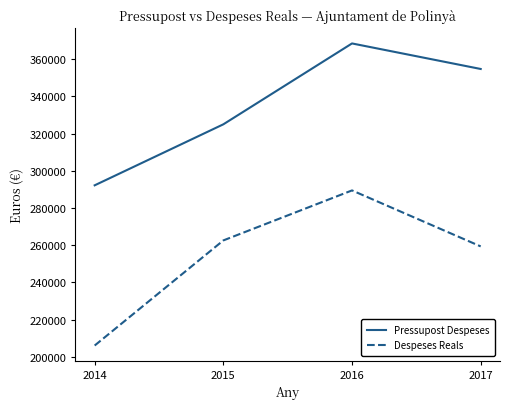

How many distinct data groups are displayed?

2